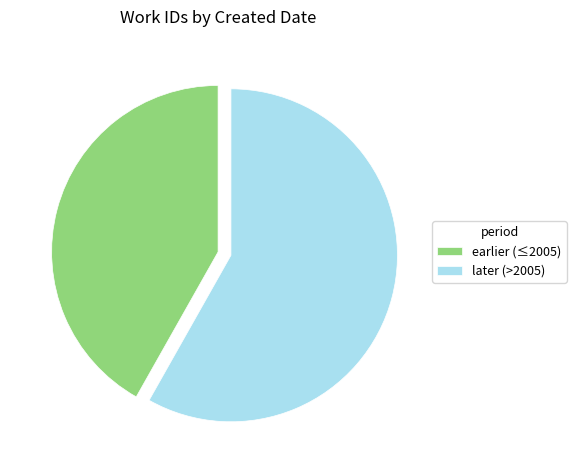

True or false: later (>2005) accounts for 52% of the total.

False